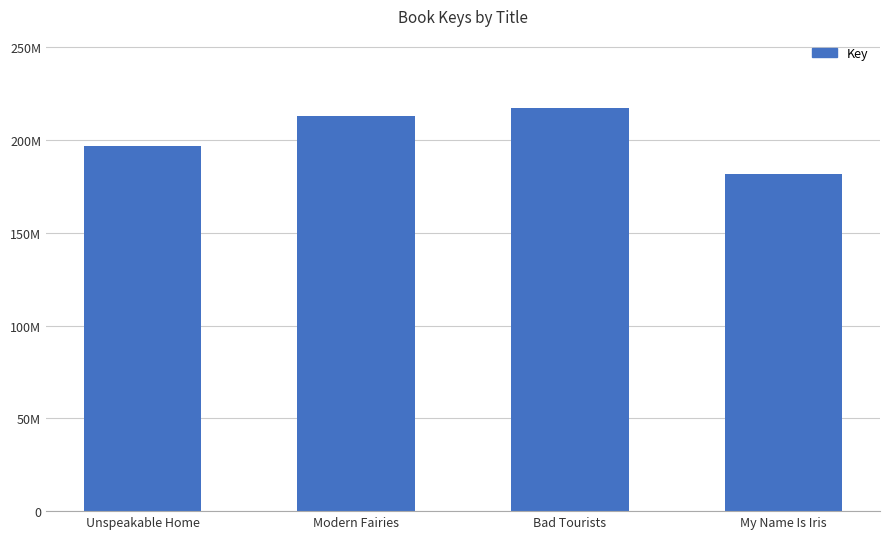

Does the chart contain any negative values?

No